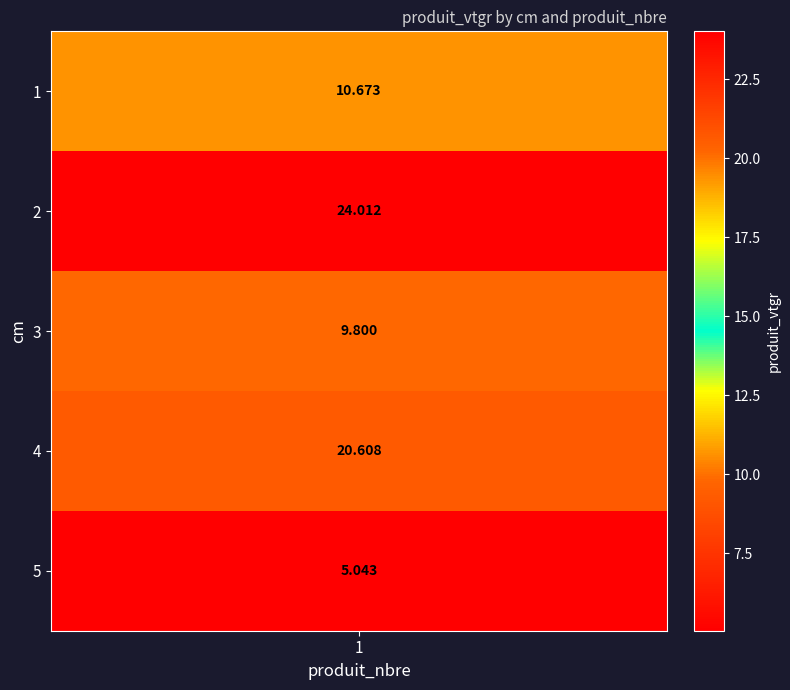

Between 4 and 2, which is larger?

2